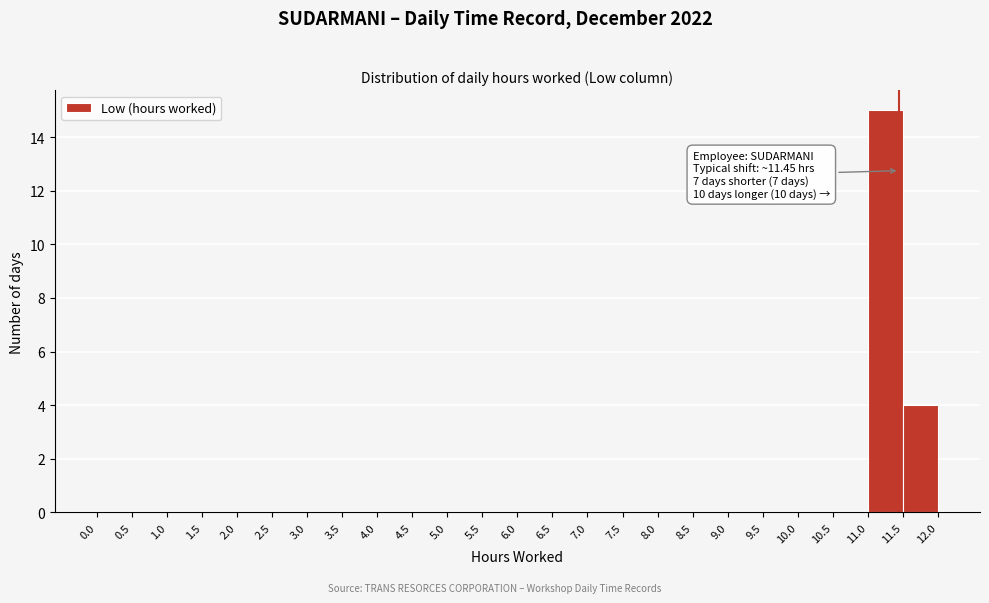

Over which range of the x-axis is the bar tallest?

11.0 to 11.5